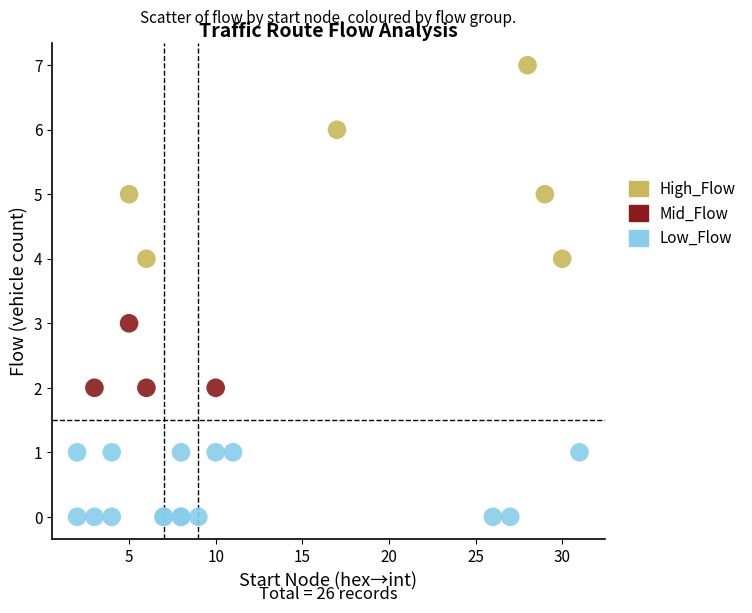

What are all the series names shown in the legend?

High_Flow, Mid_Flow, Low_Flow